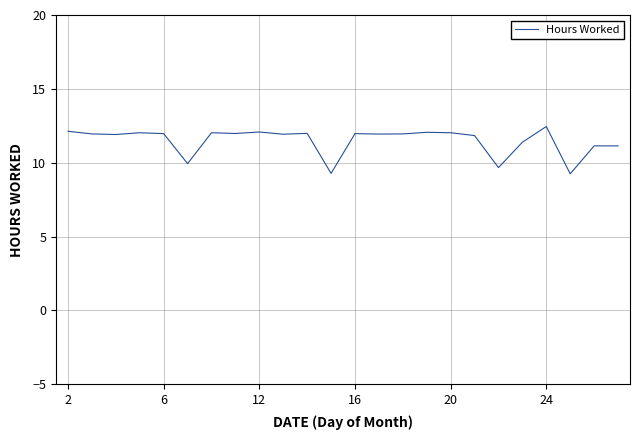

What is the difference between the maximum and minimum values?

3.2